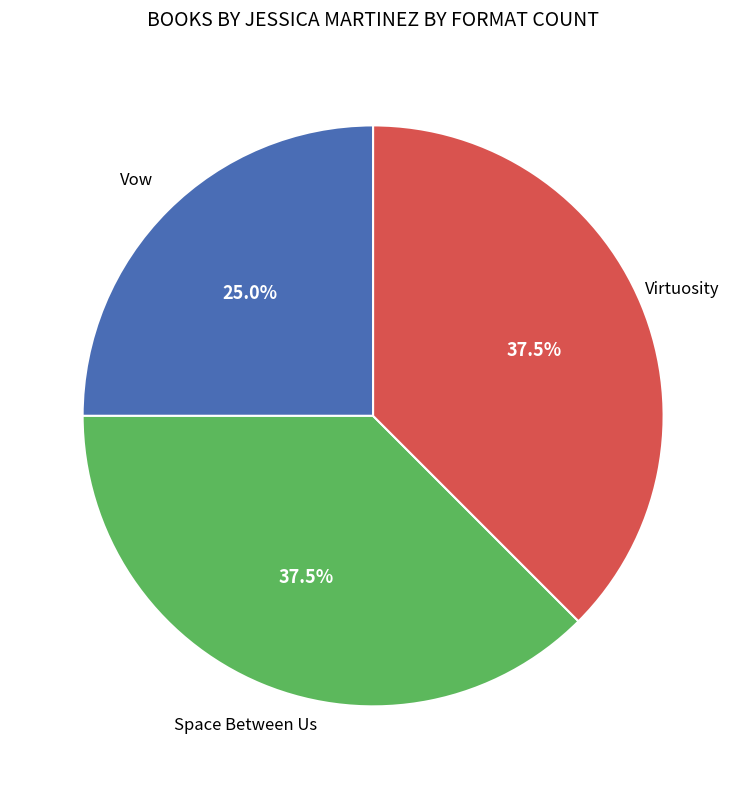

Does Vow represent more than half of the total?

No